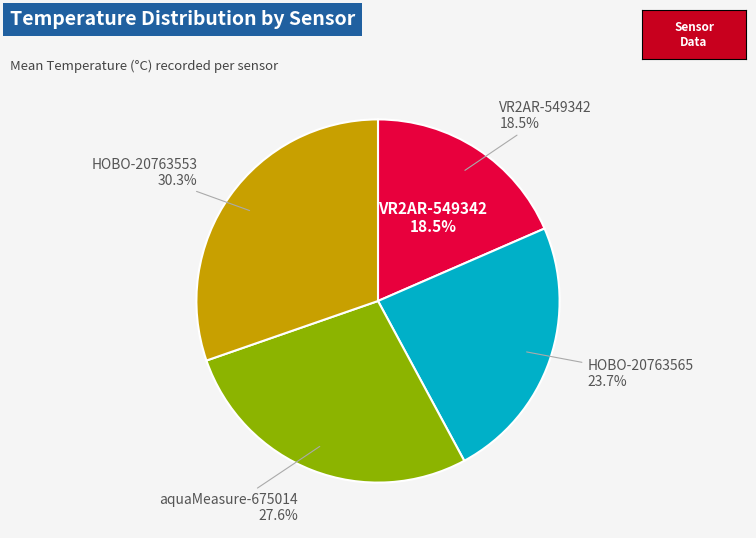

Is it true that HOBO-20763565 is 9% of the pie?

False